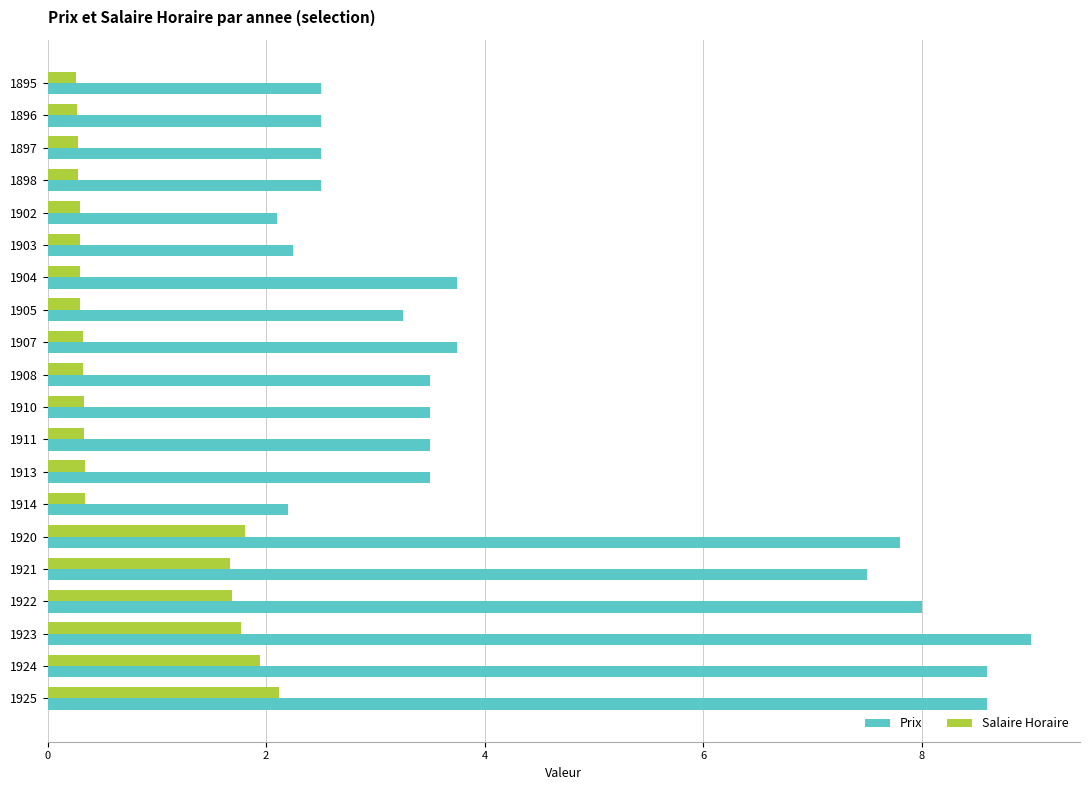

List the series in order of their peak value, lowest first.

Salaire Horaire, Prix